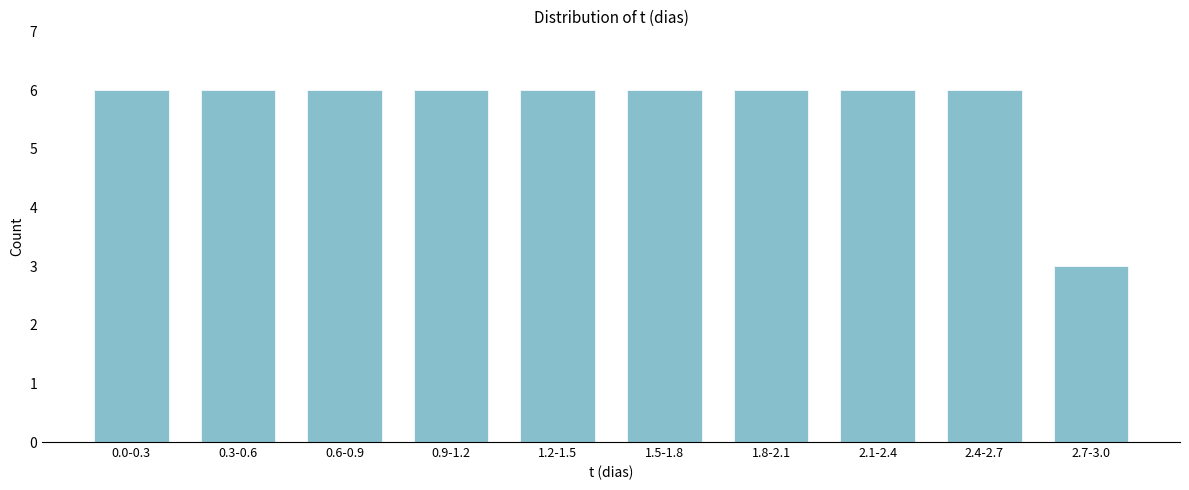

Reading left to right, list all the values displayed in this chart.

6	6	6	6	6	6	6	6	6	3